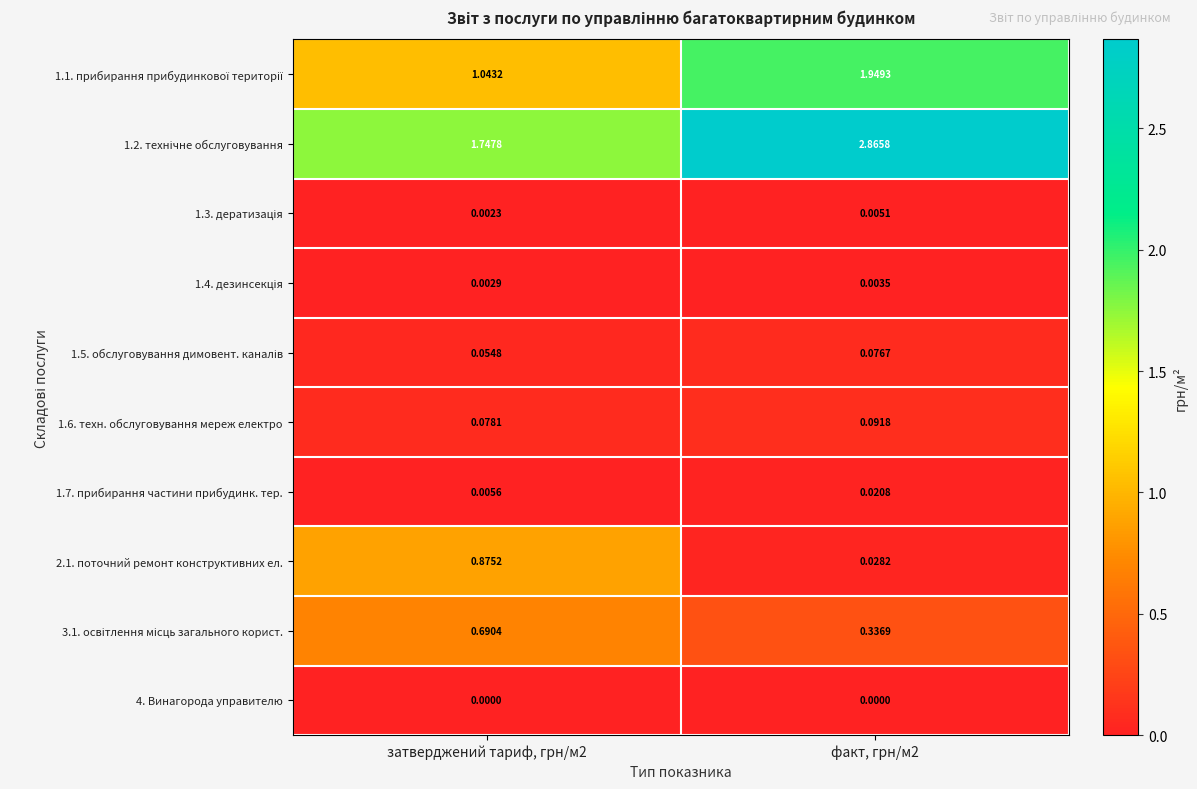

How many distinct data groups are displayed?

10